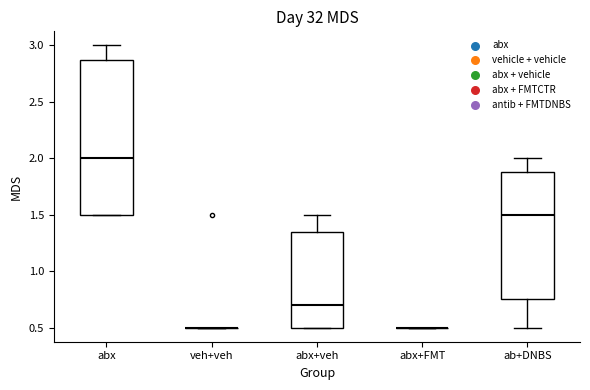

Reading left to right, read every box against the y-axis: the position of its median line, the range the box covers, and the ends of its whiskers. The values are not printed on the chart, so give them approximately, as read against the axis.

abx: median 2.00, box 1.50 to 2.90, whiskers 1.50 to 3.00
veh+veh: box collapsed to a line at 0.50, whiskers 0.50 to 0.50
abx+veh: median 0.70, box 0.50 to 1.35, whiskers 0.50 to 1.50
abx+FMT: box collapsed to a line at 0.50, whiskers 0.50 to 0.50
ab+DNBS: median 1.50, box 0.75 to 1.90, whiskers 0.50 to 2.00